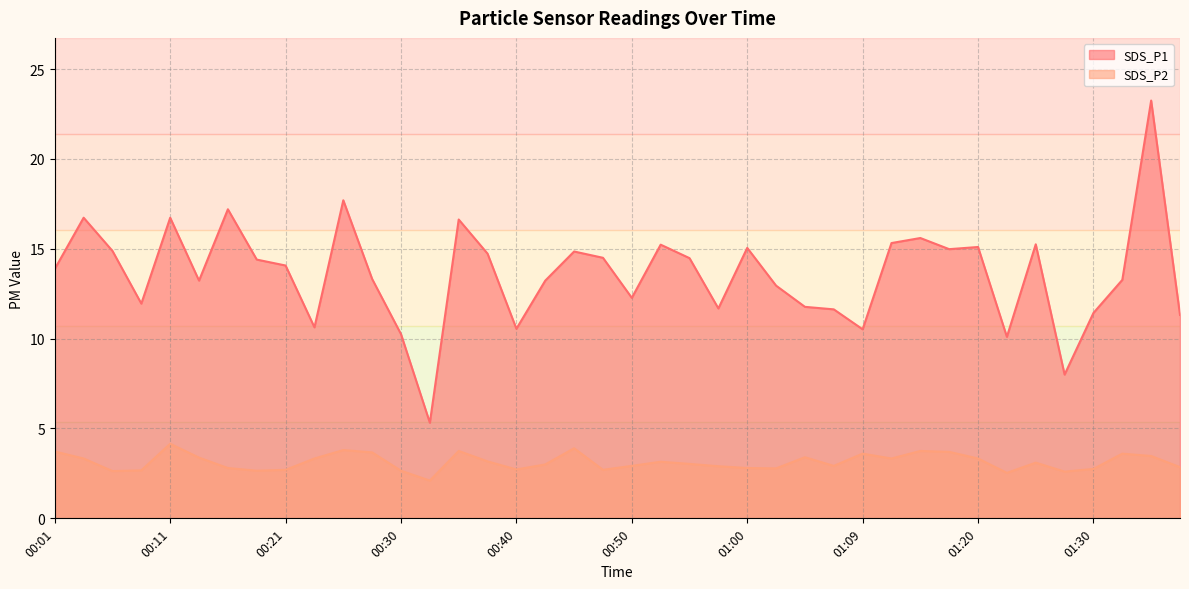

The SDS_P2 series shows 3.5 at 01:35. True or false?

True